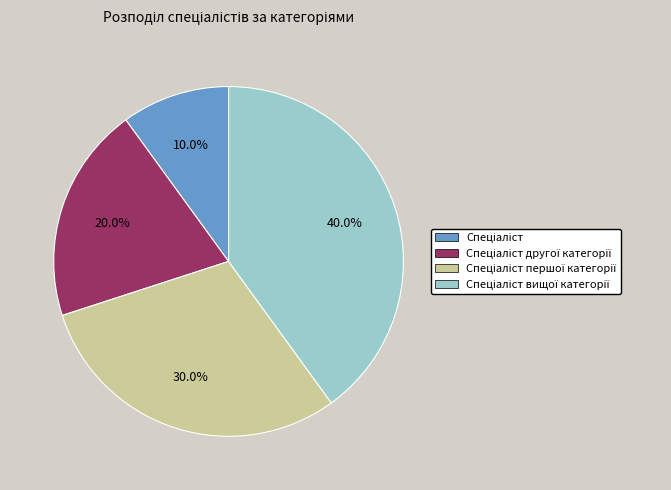

Is there any slice that represents more than half of the pie?

No